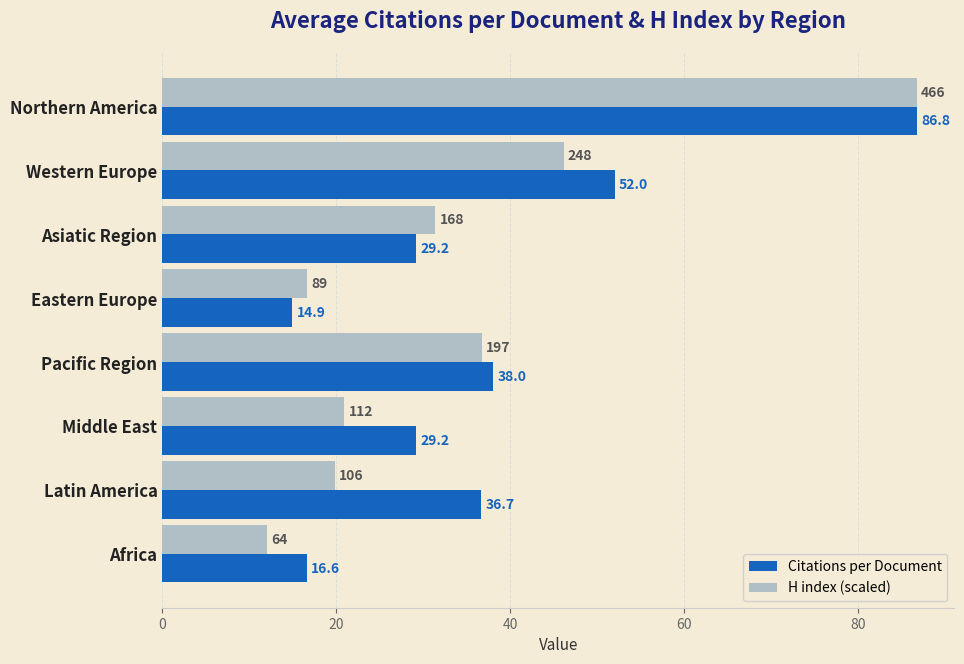

Where is H index (scaled) nearest to the value 49?

Western Europe